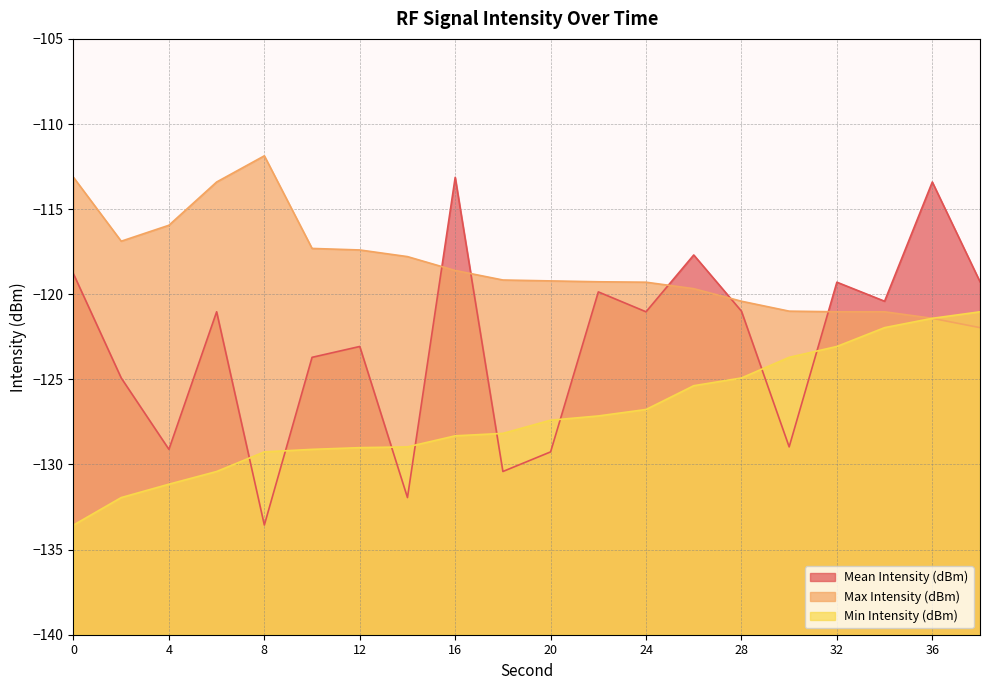

What is the difference between the maximum and minimum values in the Mean Intensity (dBm) series?

20.4